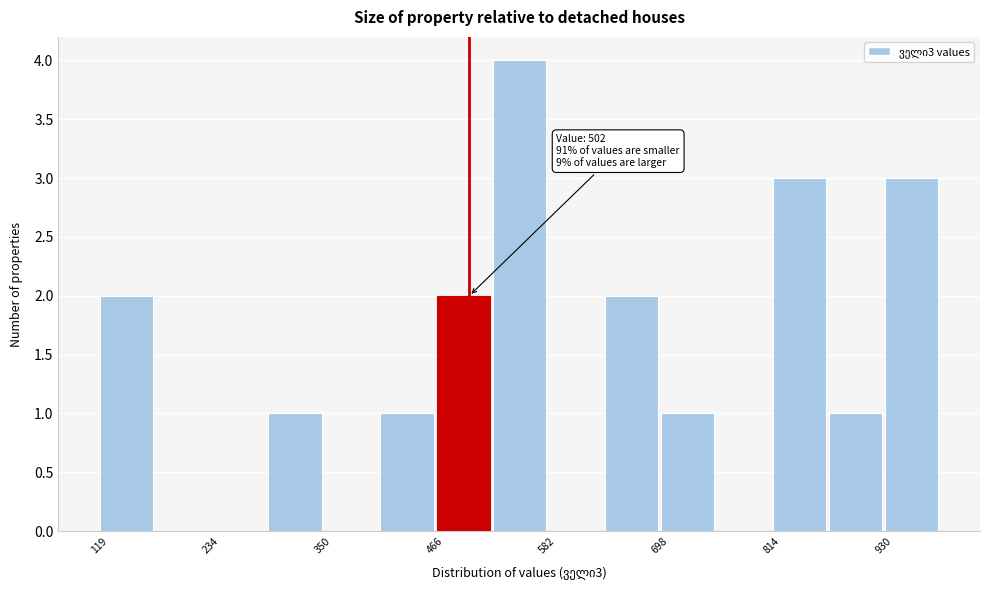

Around what value on the x-axis is the tallest bar? Give the approximate position of its centre, as read against the axis.

560